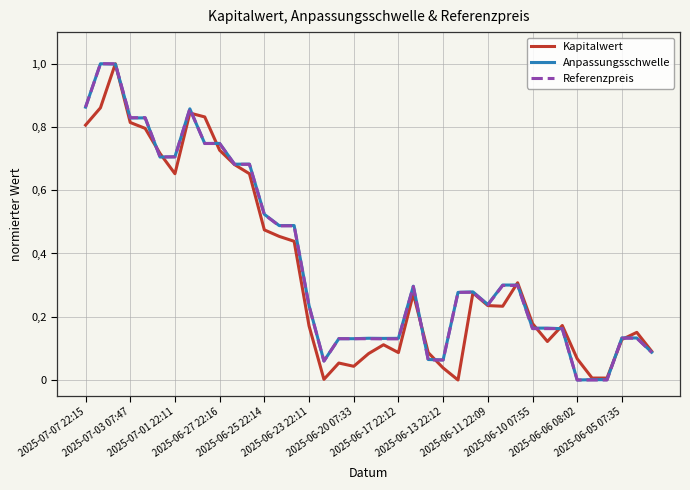

Which series has the largest range (max minus min)?

Kapitalwert